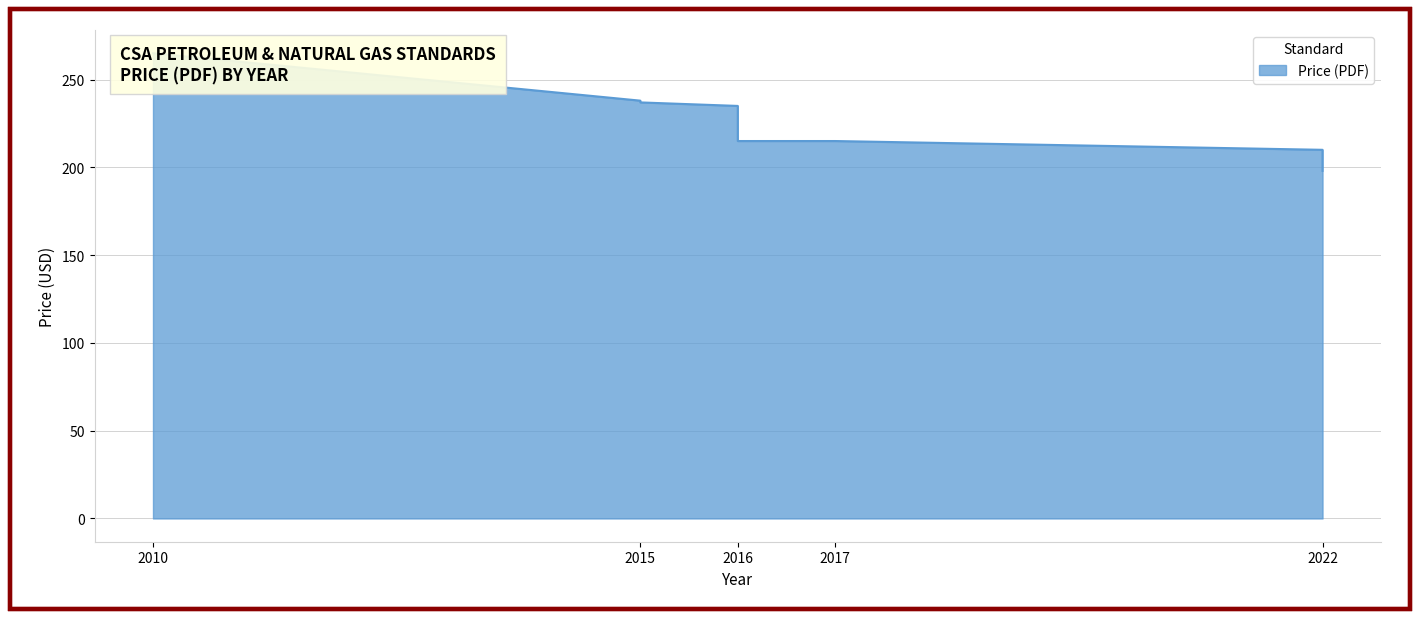

What is the smallest value displayed?

198